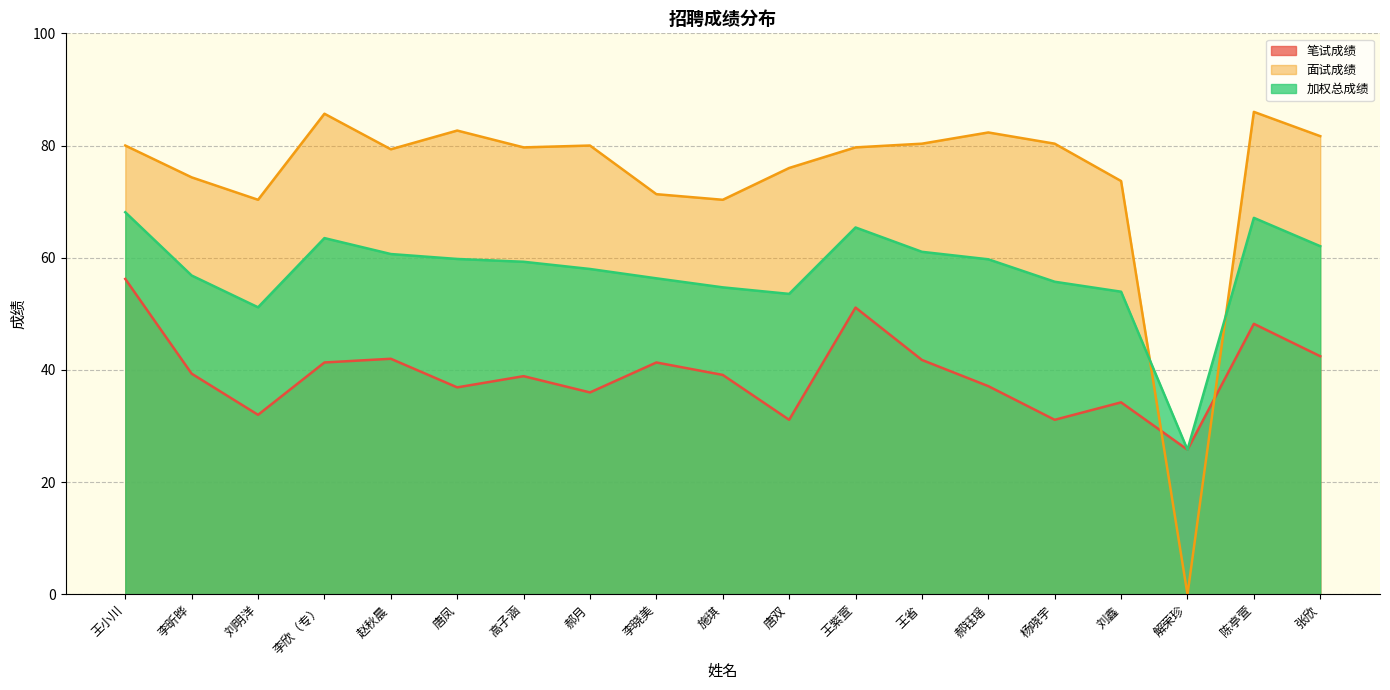

Reading right to left, what are all the values shown in this chart?

笔试成绩: 张欣=42.4	陈亭萱=48.2	解荣珍=25.8	刘鑫=34.2	杨哓宇=31.1	郝钰瑶=37.1	王省=41.8	王紫萱=51.1	唐双=31.1	施琪=39.1	李晓美=41.3	郝月=36.0	高子涵=38.9	唐凤=36.9	赵秋晨=42.0	李欣（专）=41.3	刘明洋=32.0	李昕晔=39.3	王小川=56.2
面试成绩: 张欣=81.7	陈亭萱=86.0	解荣珍=0.0	刘鑫=73.7	杨哓宇=80.3	郝钰瑶=82.3	王省=80.3	王紫萱=79.7	唐双=76.0	施琪=70.3	李晓美=71.3	郝月=80.0	高子涵=79.7	唐凤=82.7	赵秋晨=79.3	李欣（专）=85.7	刘明洋=70.3	李昕晔=74.3	王小川=80.0
加权总成绩: 张欣=62.1	陈亭萱=67.1	解荣珍=25.8	刘鑫=53.9	杨哓宇=55.7	郝钰瑶=59.7	王省=61.1	王紫萱=65.4	唐双=53.6	施琪=54.7	李晓美=56.3	郝月=58.0	高子涵=59.3	唐凤=59.8	赵秋晨=60.7	李欣（专）=63.5	刘明洋=51.2	李昕晔=56.8	王小川=68.1